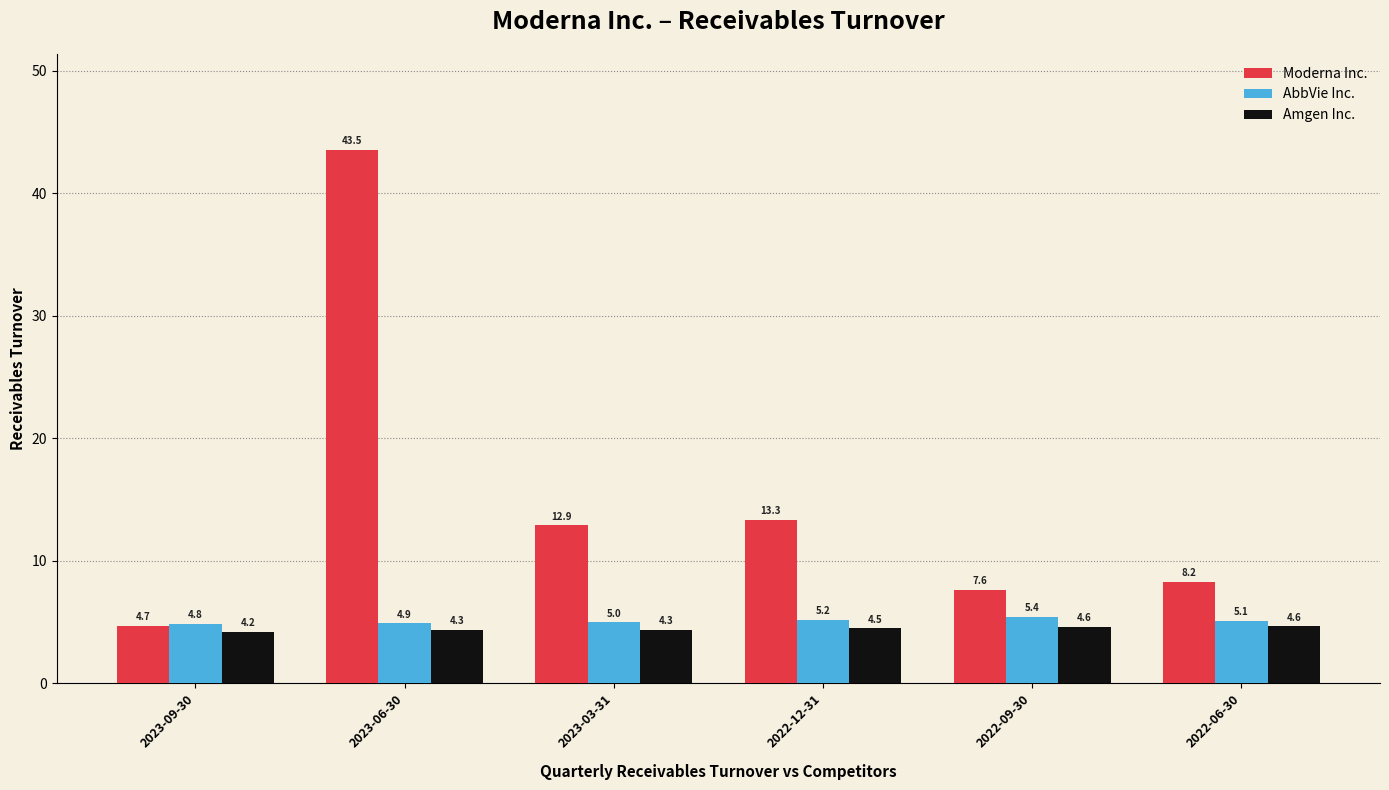

What position from the left is 2022-06-30?

6